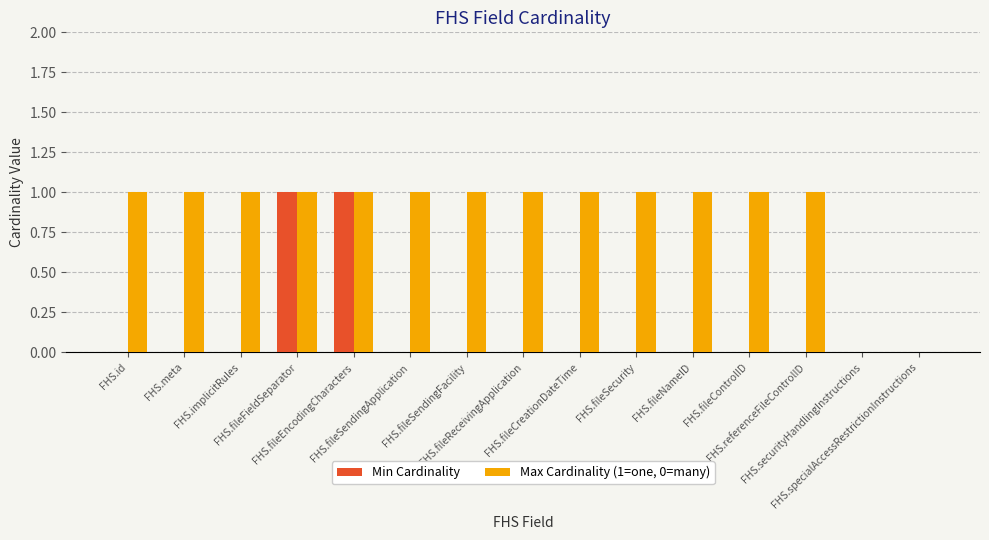

Reading right to left, transcribe all the data shown in this chart.

Min Cardinality: 0	0	0	0	0	0	0	0	0	0	1	1	0	0	0
Max Cardinality (1=one, 0=many): 0	0	1	1	1	1	1	1	1	1	1	1	1	1	1